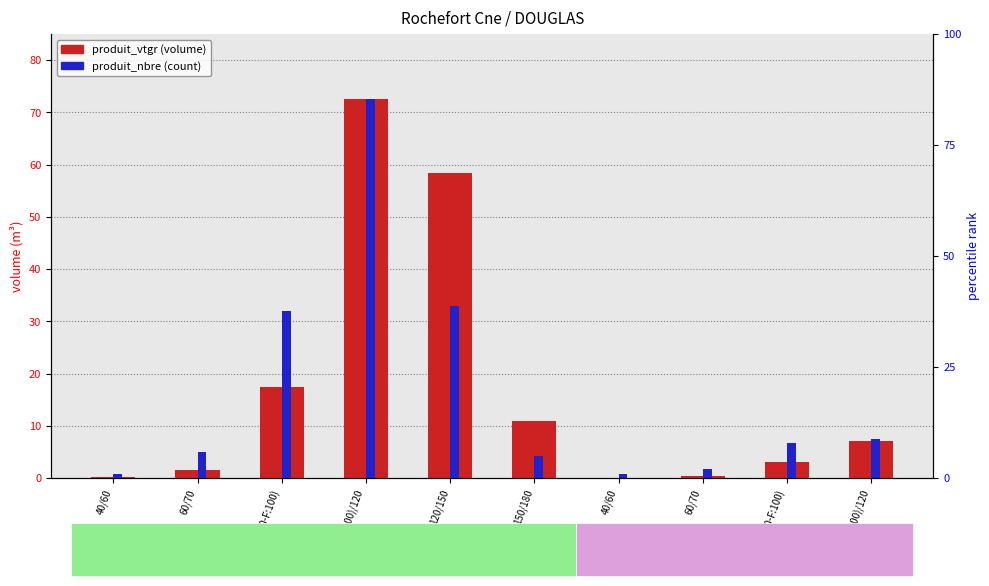

Which label corresponds to the smallest value in the chart?

40/60